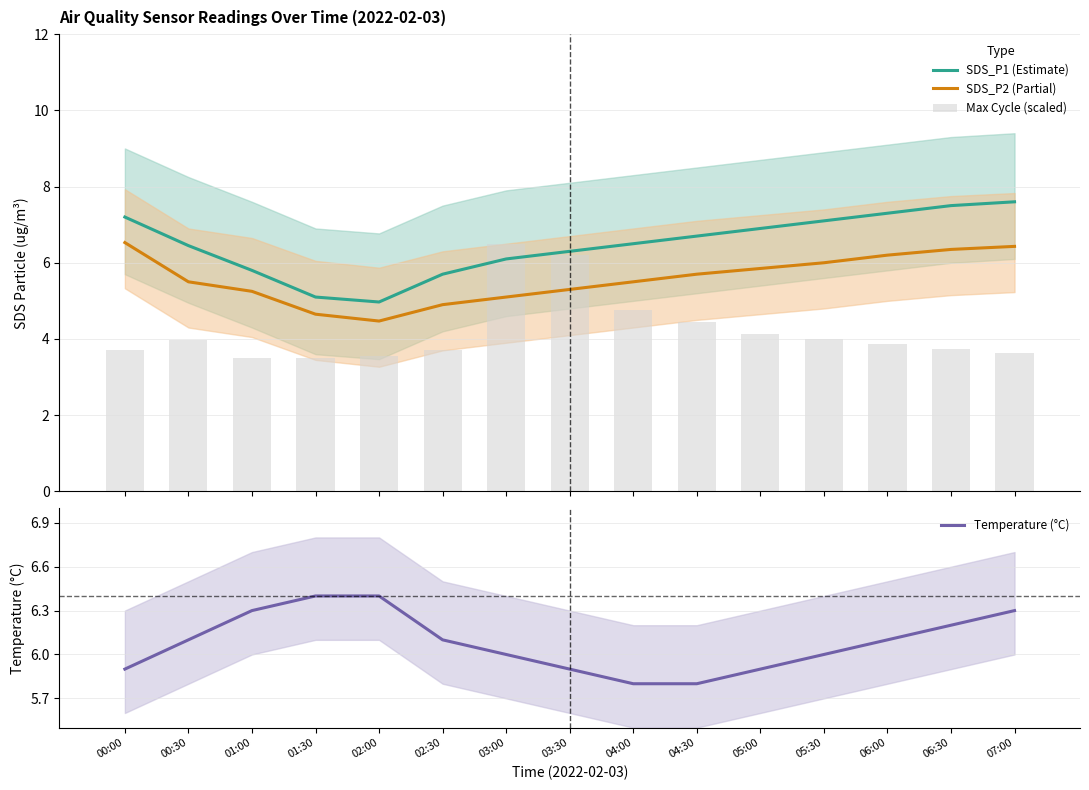

List the series in order of their peak value, highest first.

SDS_P1 (Estimate), SDS_P2 (Partial), Max Cycle (scaled), Temperature (°C)